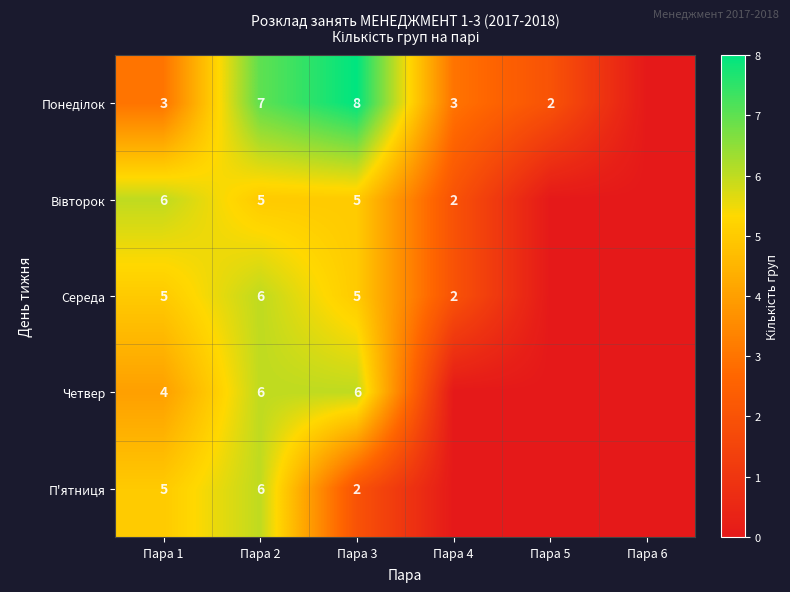

Is it true that П'ятниця equals 5 at Пара 1?

True